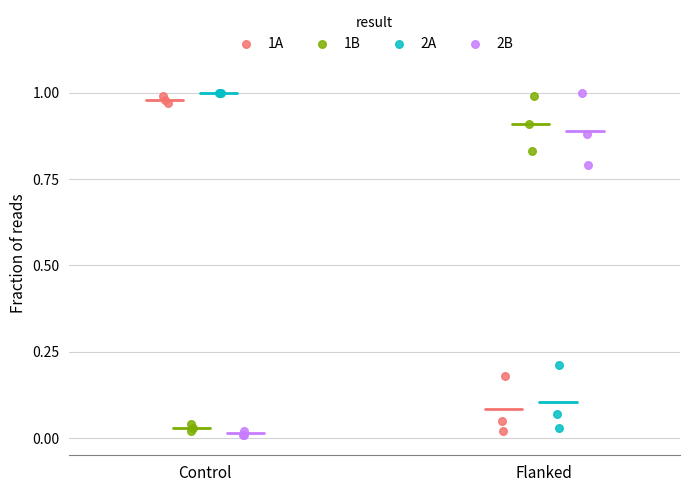

Which series has the largest Y range (max minus min)?

2B